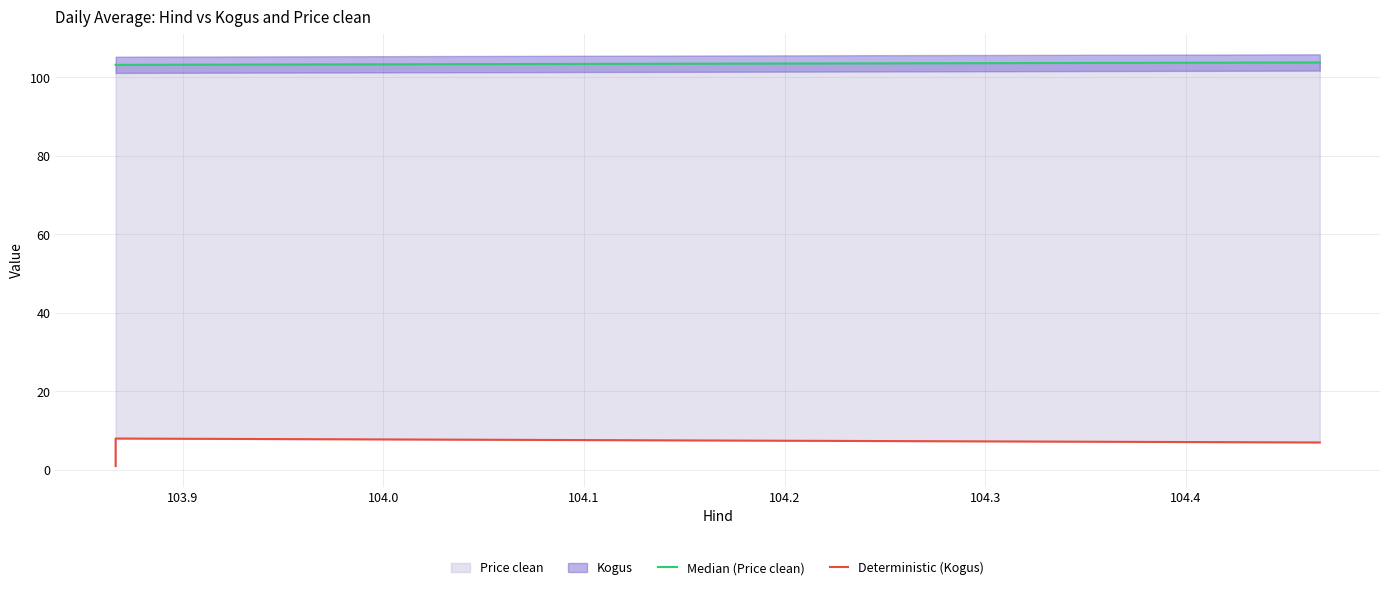

The Median (Price clean) series shows 103.8 at 104.0. True or false?

True